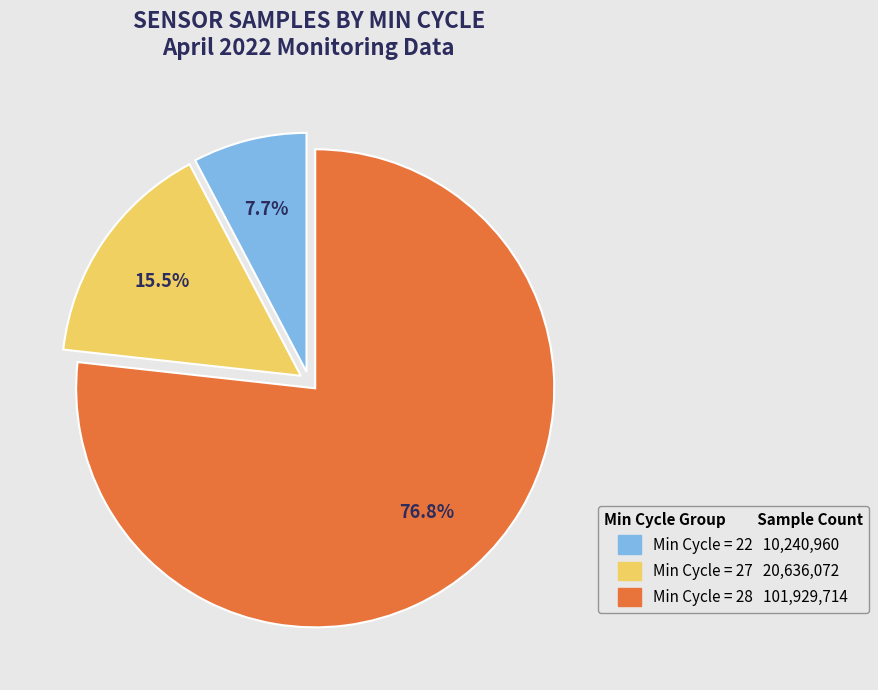

Is there any slice that represents more than half of the pie?

Yes